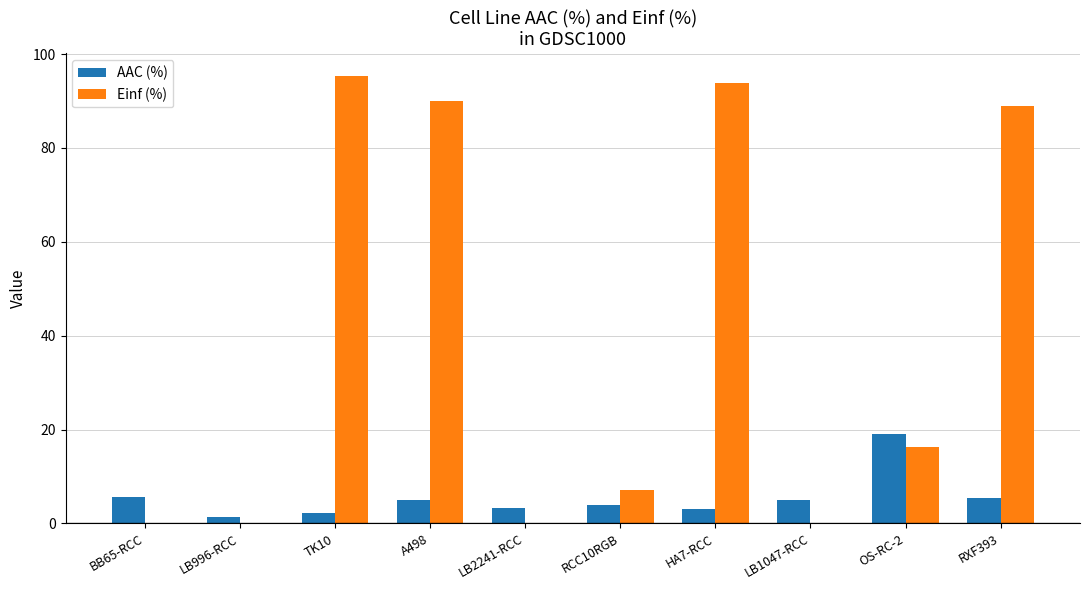

What is the approximate value of Einf (%) at TK10?

95.4